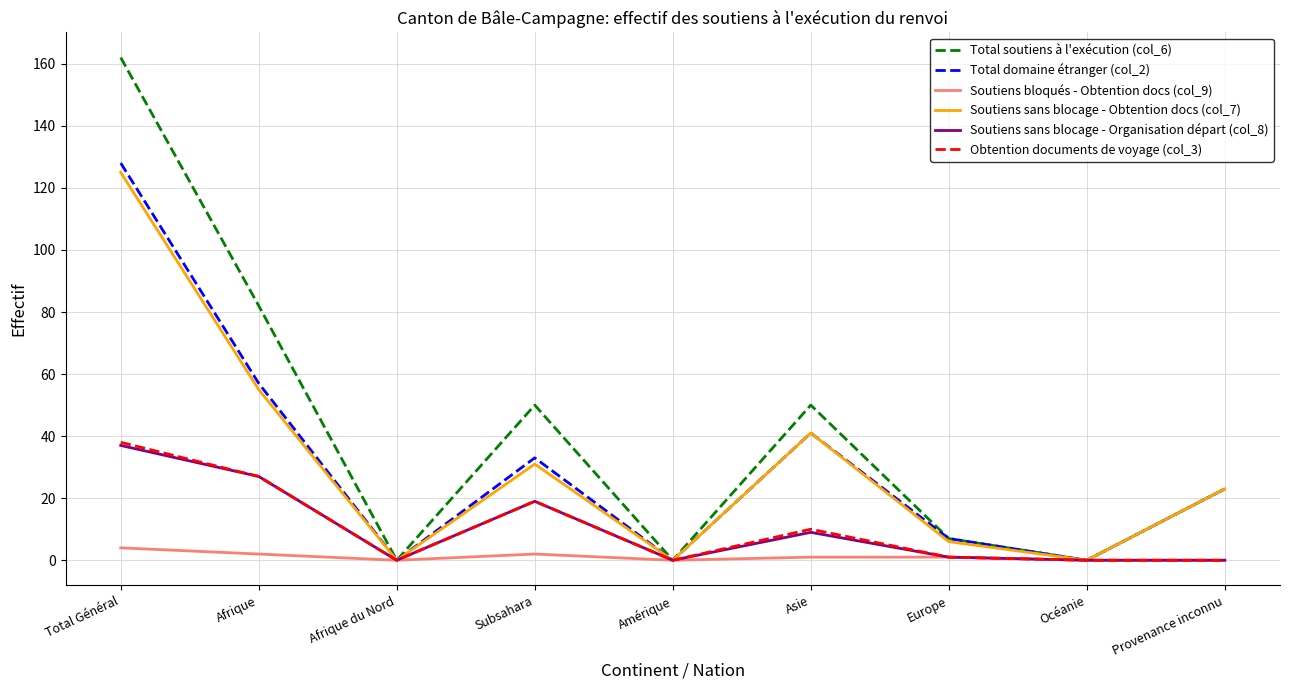

What is the total value across all series at Total Général?

494